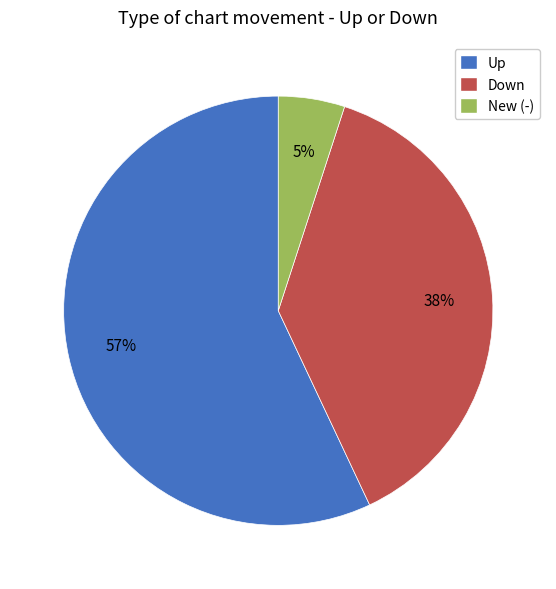

Which category has the smallest portion of the pie?

New (-)